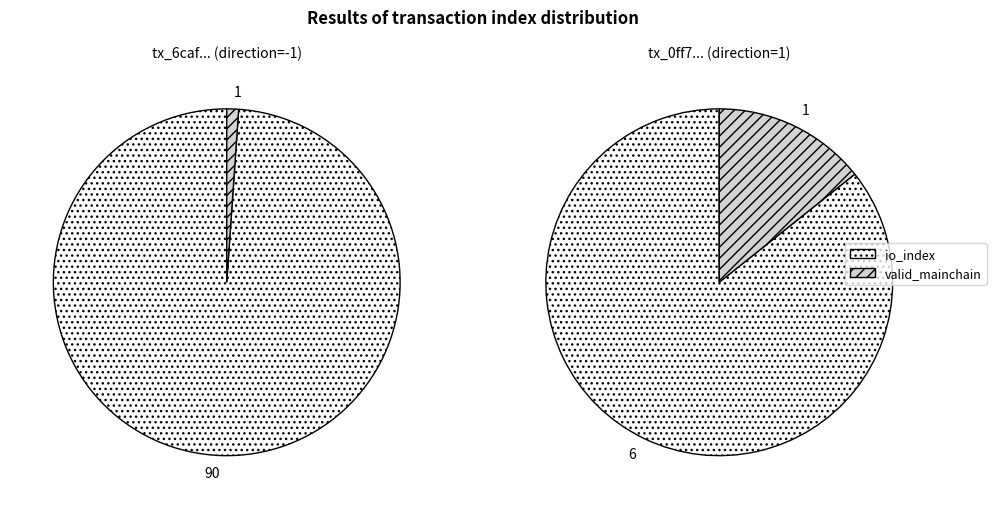

Combined, what portion of the pie is io_index and valid_mainchain?

100.0%